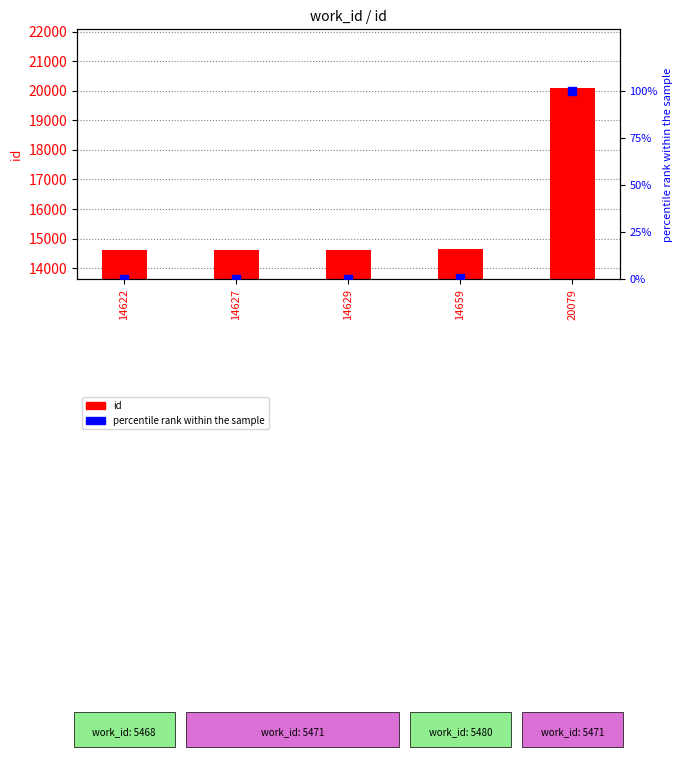

Is the value of id at 14659 greater than the value of percentile rank within the sample at 20079?

Yes